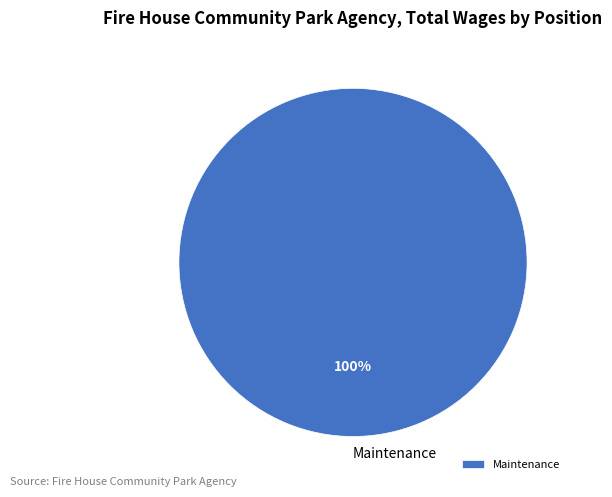

Rank the categories by value from highest to lowest.

Maintenance